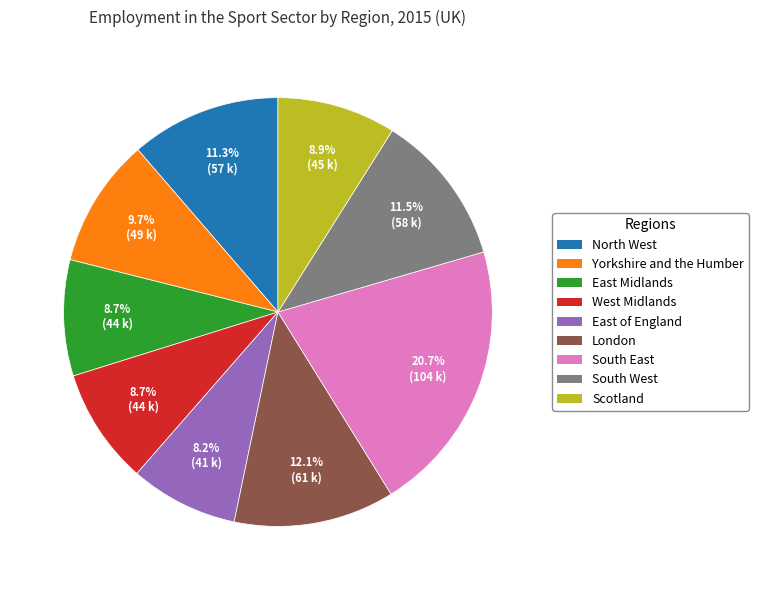

How many slices are in this pie chart?

9